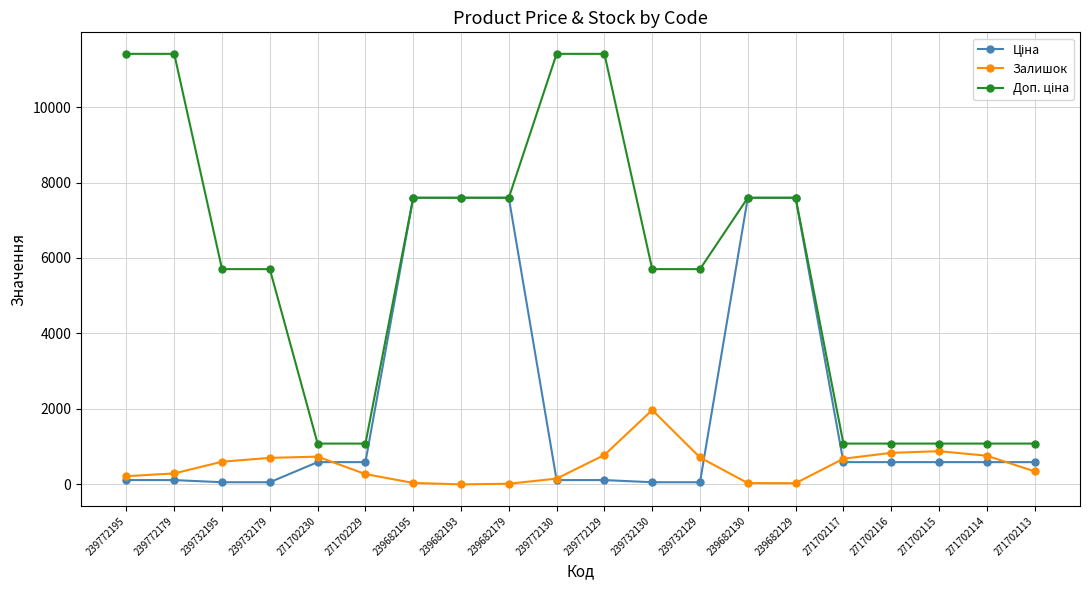

At how many categories does at least one series exceed 1381?

13